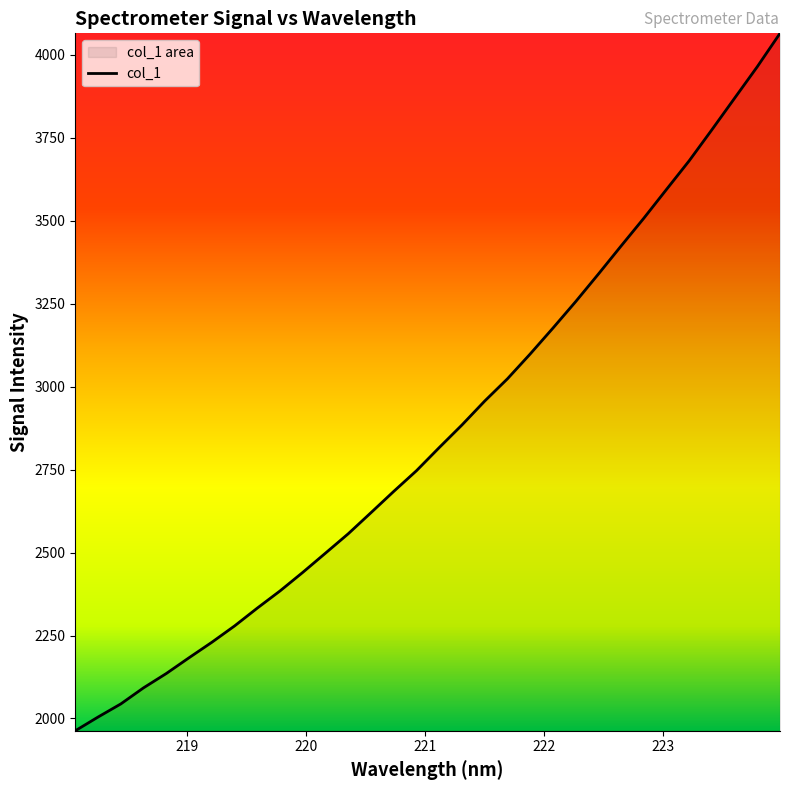

How many lines are shown in the chart?

1